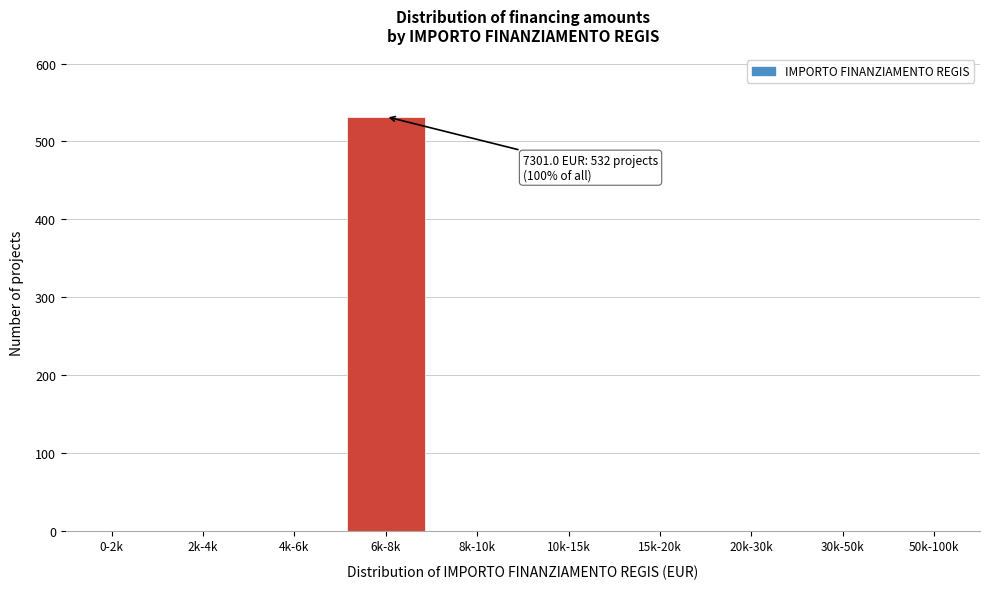

Reading left to right, what are all the values shown in this chart?

0-2k=0	2k-4k=0	4k-6k=0	6k-8k=532	8k-10k=0	10k-15k=0	15k-20k=0	20k-30k=0	30k-50k=0	50k-100k=0